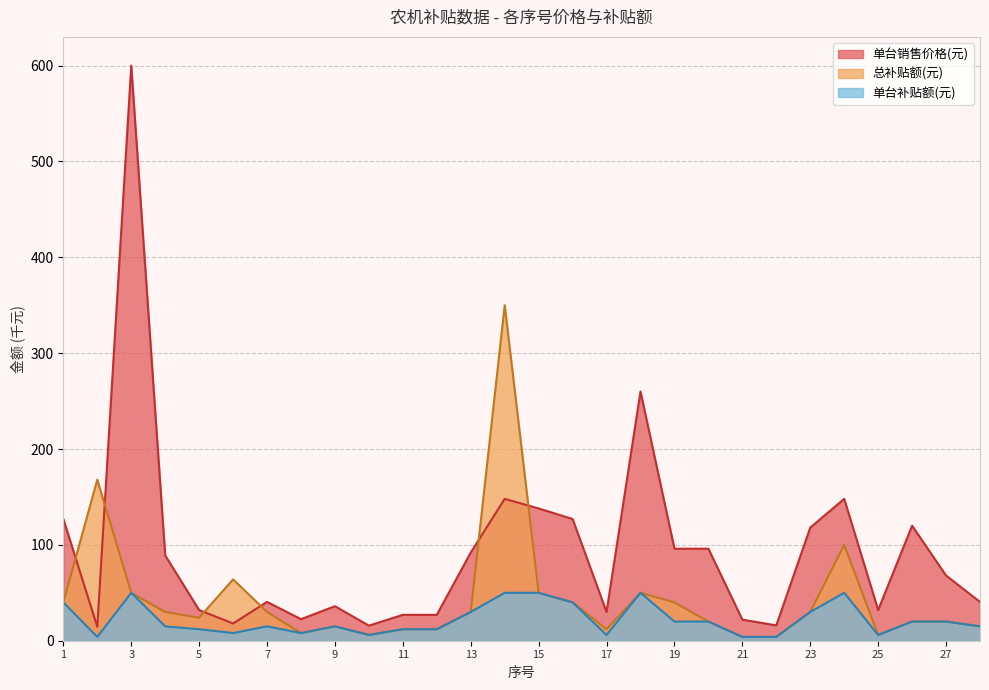

Reading right to left, transcribe all the data shown in this chart.

单台销售价格(元): 40.5	68.0	120.0	32.0	148.0	118.0	16.0	22.0	96.0	96.0	260.0	30.0	127.0	138.0	148.0	92.0	27.0	27.0	15.8	36.0	22.5	40.5	18.0	32.0	89.0	600.0	14.5	127.0
总补贴额(元): 15.0	20.0	20.0	6.0	100.0	30.0	4.0	4.0	20.0	40.0	50.0	12.0	40.0	50.0	350.0	30.0	12.0	12.0	6.0	15.0	8.0	30.0	64.0	24.0	30.0	50.0	168.0	40.0
单台补贴额(元): 15.0	20.0	20.0	6.0	50.0	30.0	4.0	4.0	20.0	20.0	50.0	6.0	40.0	50.0	50.0	30.0	12.0	12.0	6.0	15.0	8.0	15.0	8.0	12.0	15.0	50.0	4.0	40.0